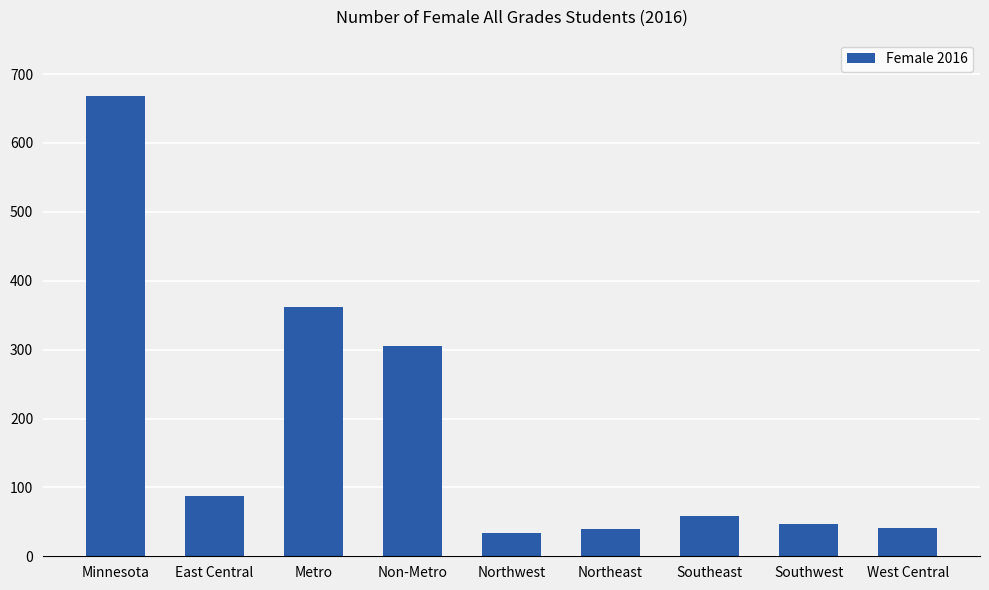

What is the ratio of the value at Southeast to the value at Southwest?

1.2